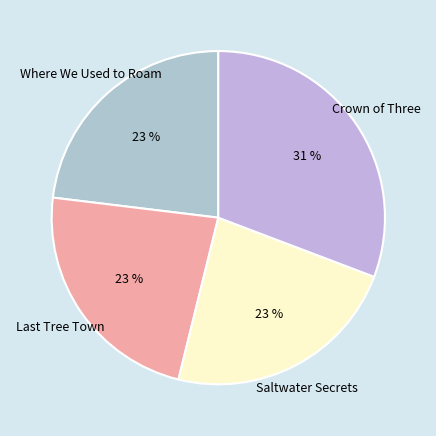

How many segments does this pie chart have?

4